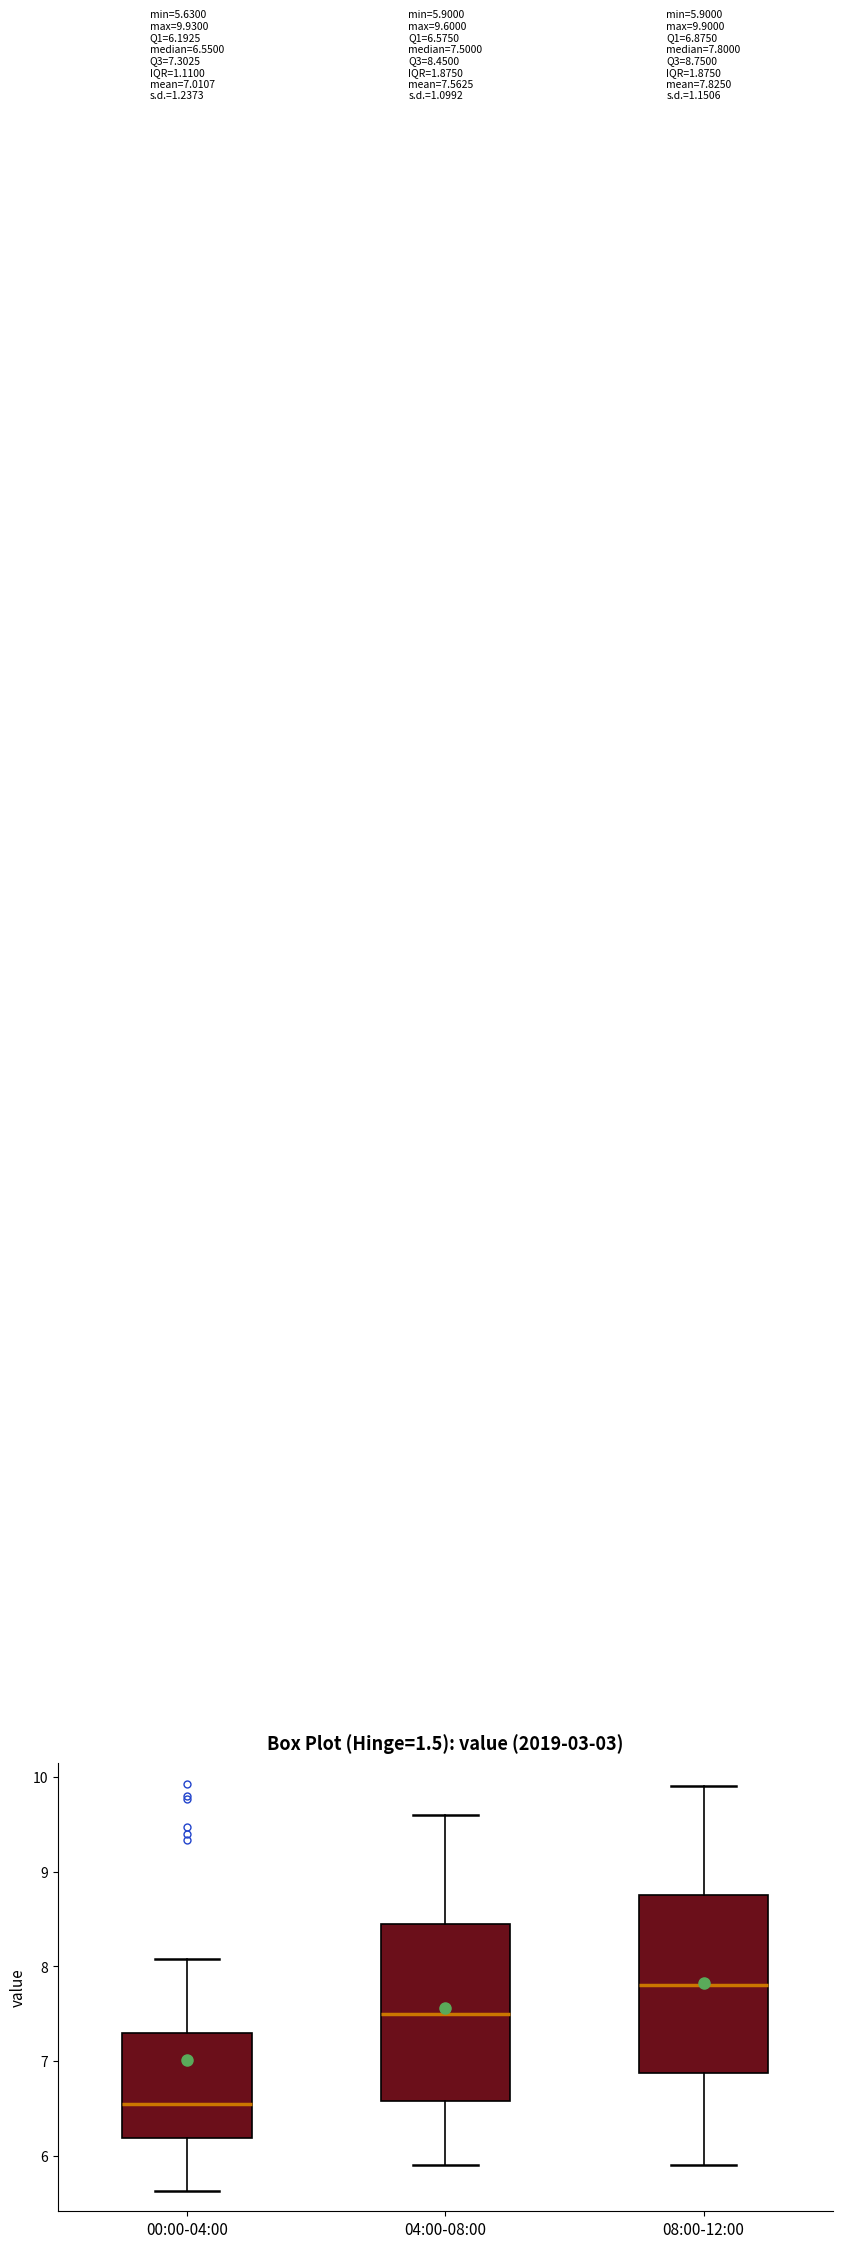

Which box's median line is the highest?

08:00-12:00